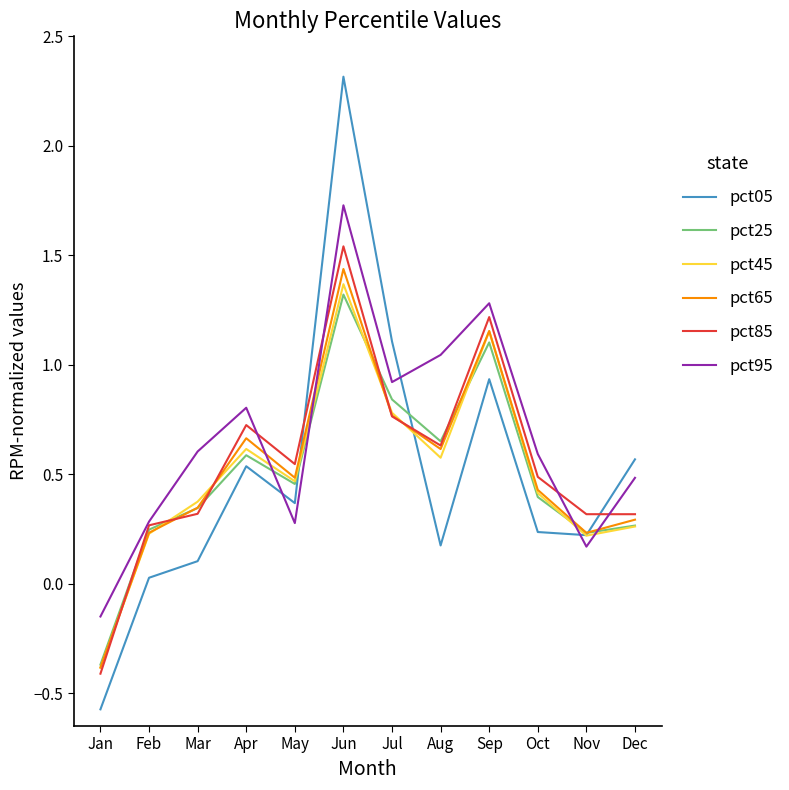

What is the sum of all pct65 values?

6.3